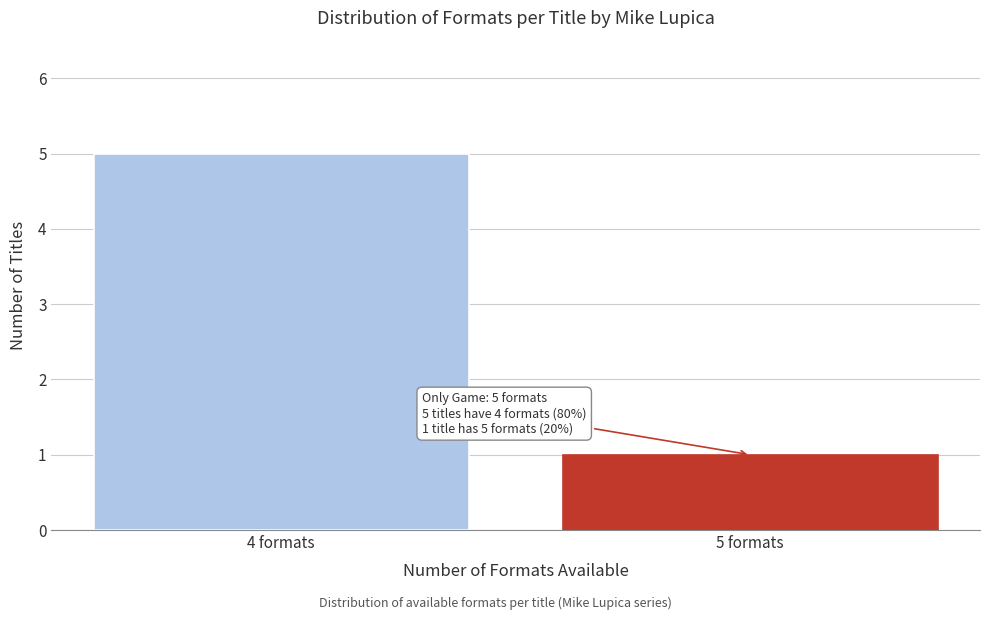

Reading right to left, transcribe all the data shown in this chart.

1	5